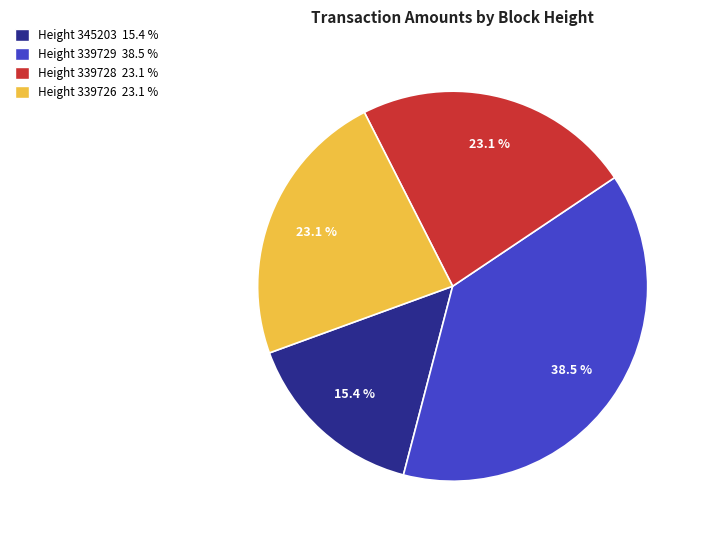

Is there any slice that represents more than half of the pie?

No